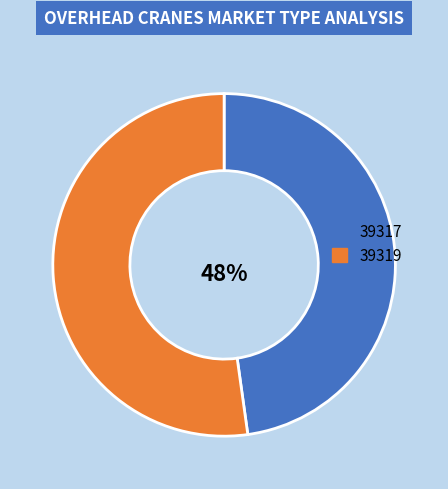

What percentage do 39319 and 39317 together represent?

100.0%